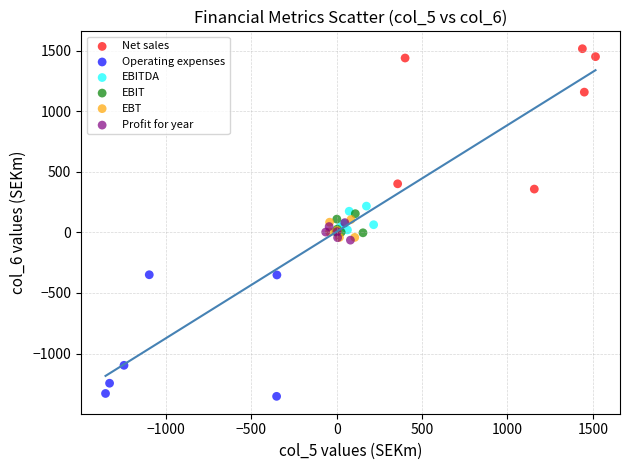

Which series contains the lowest Y value?

Operating expenses